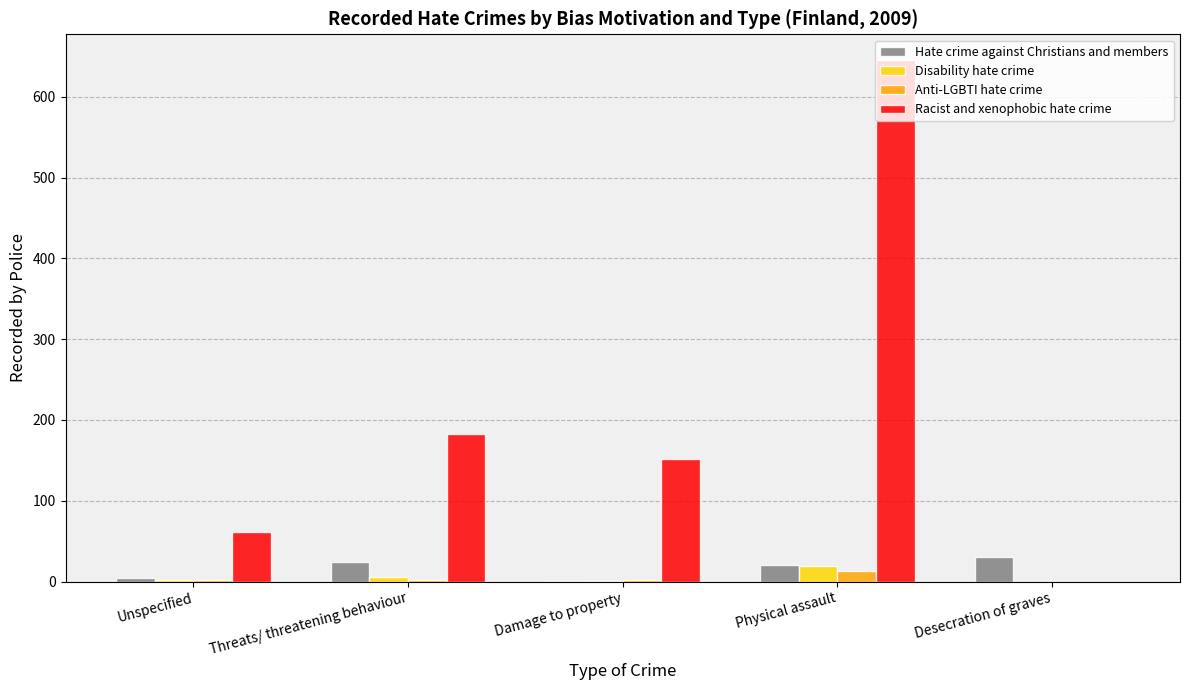

The value of Racist and xenophobic hate crime at Desecration of graves is 249. True or false?

False